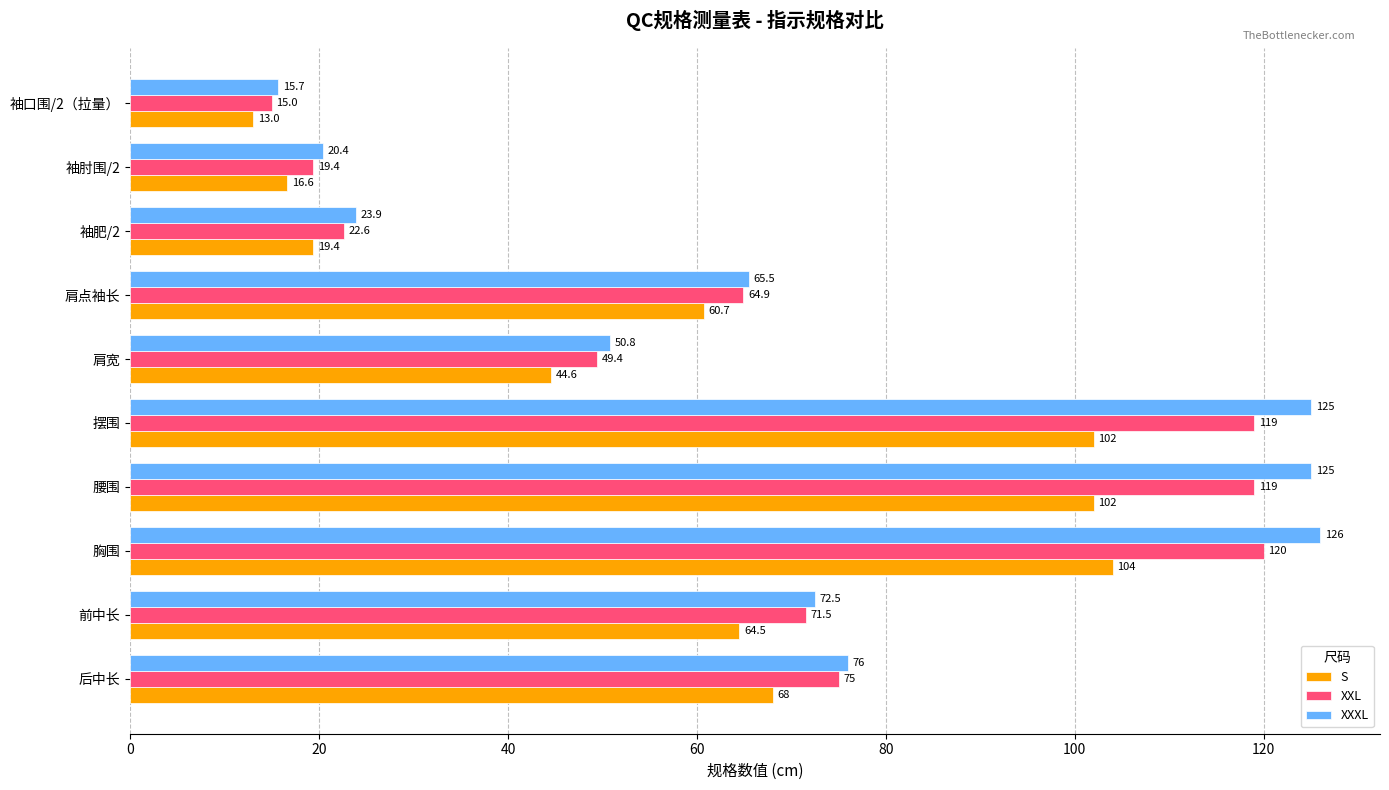

Which category has the highest value in the XXXL series?

胸围